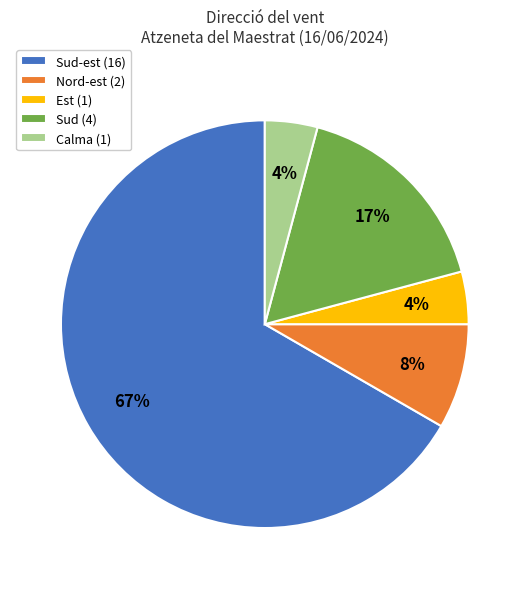

Is the sum of Nord-est (2) and Calma (1) greater than half?

No